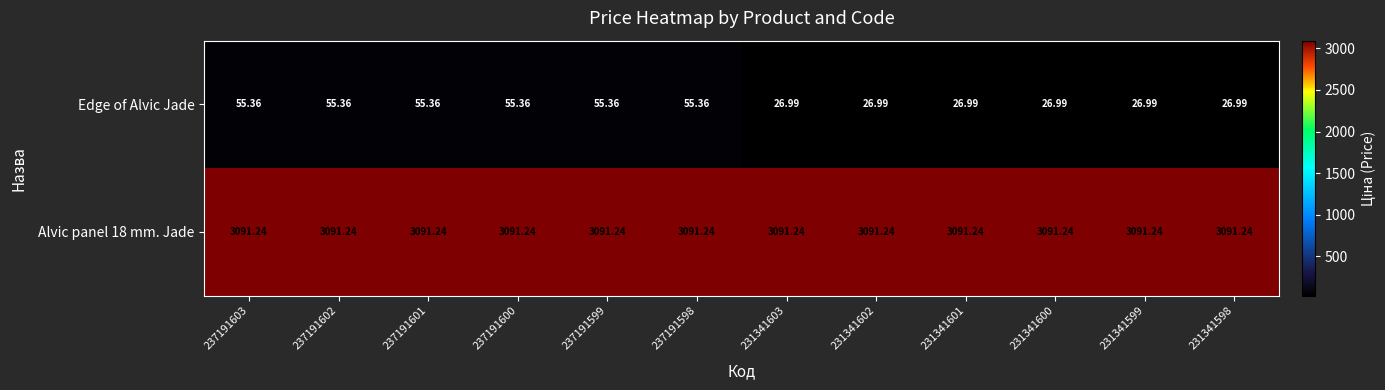

Between 237191602 and 231341598, which series saw the biggest shift?

Edge of Alvic Jade